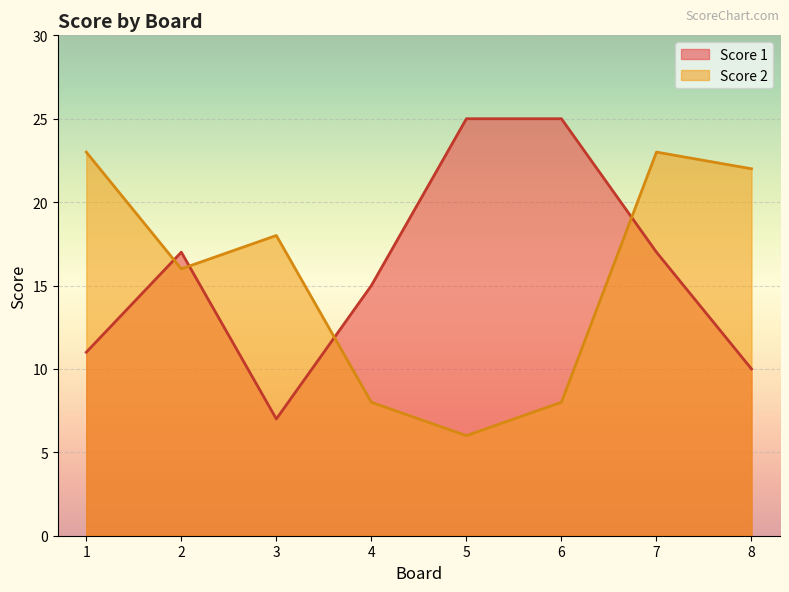

What are all the series names shown in the legend?

Score 1, Score 2